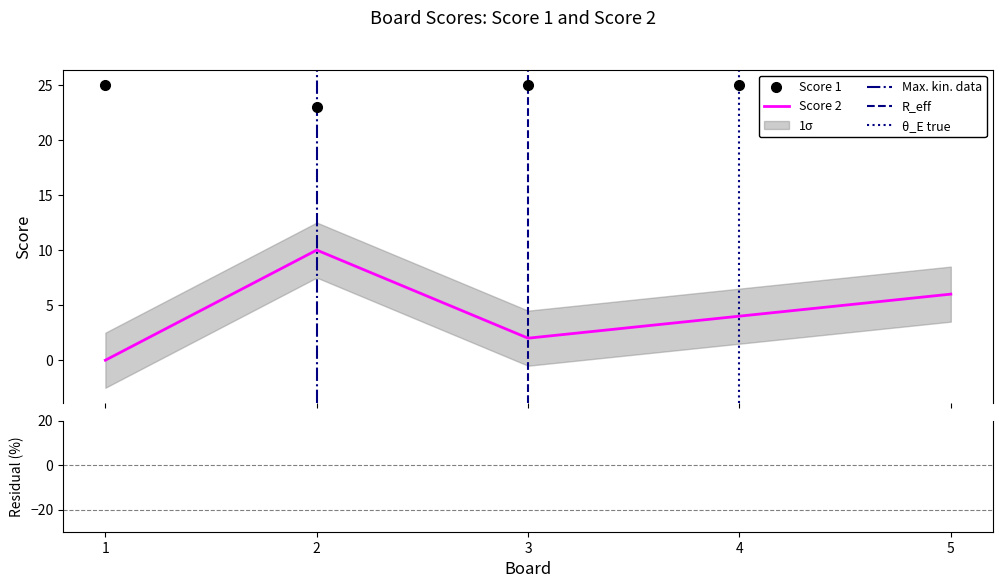

Does the chart have visible grid lines?

No